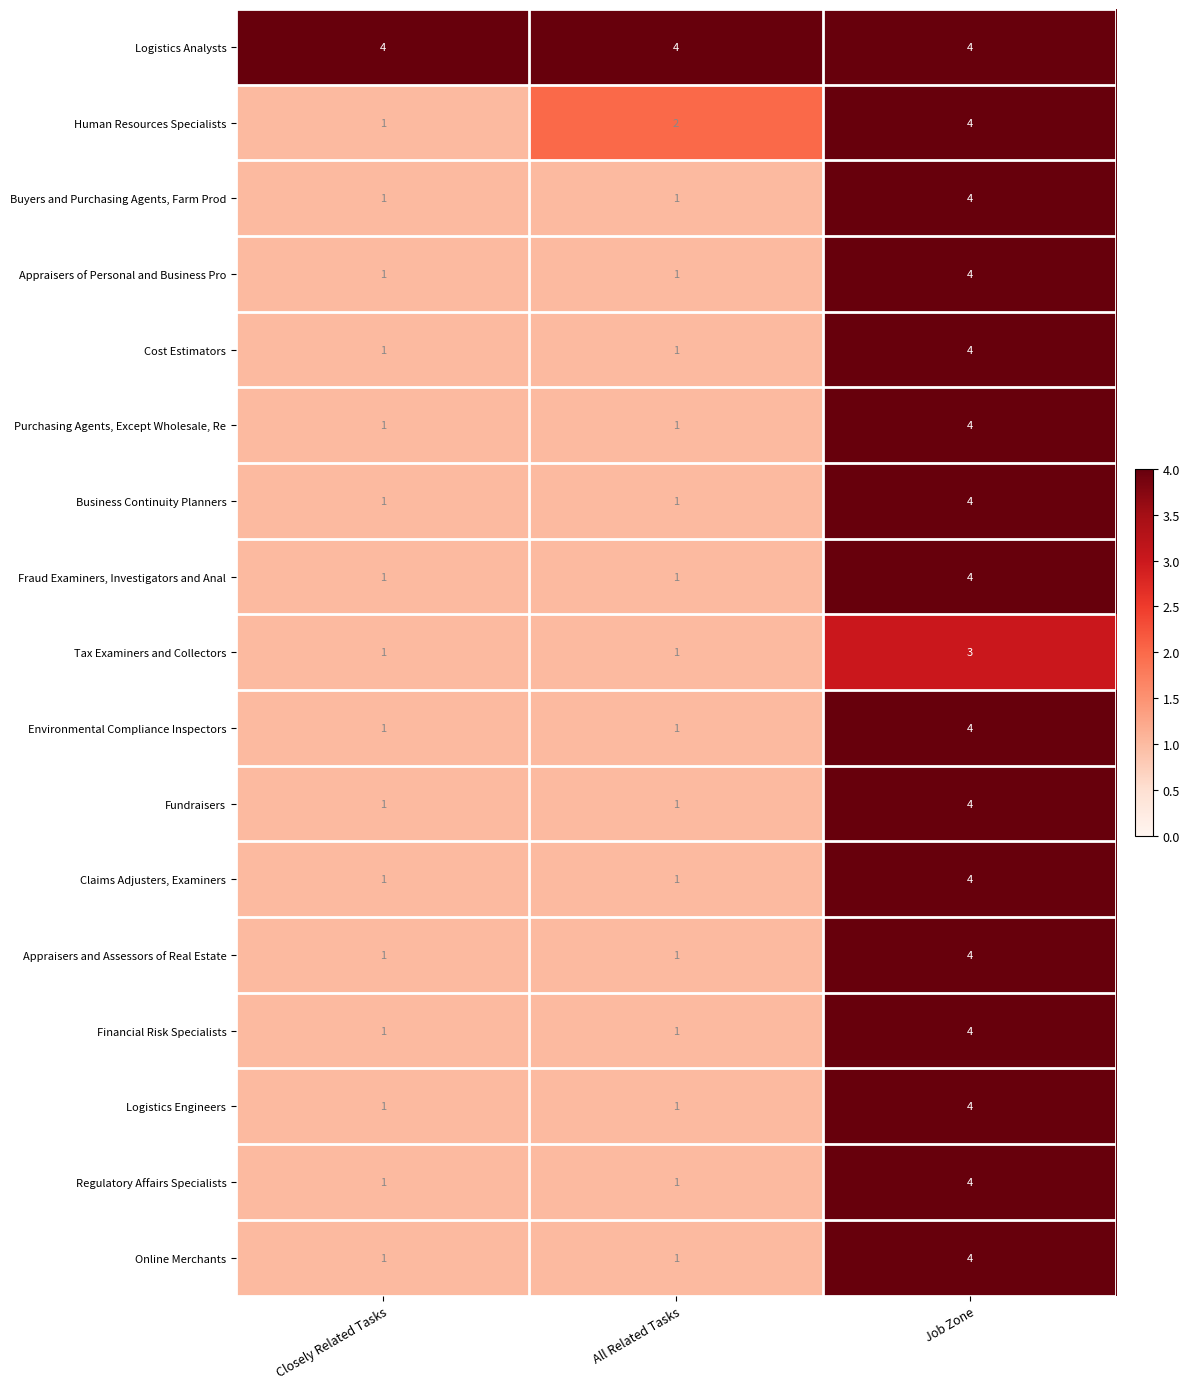

Is the value of Regulatory Affairs Specialists at Closely Related Tasks greater than the value of Appraisers and Assessors of Real Estate at Job Zone?

No